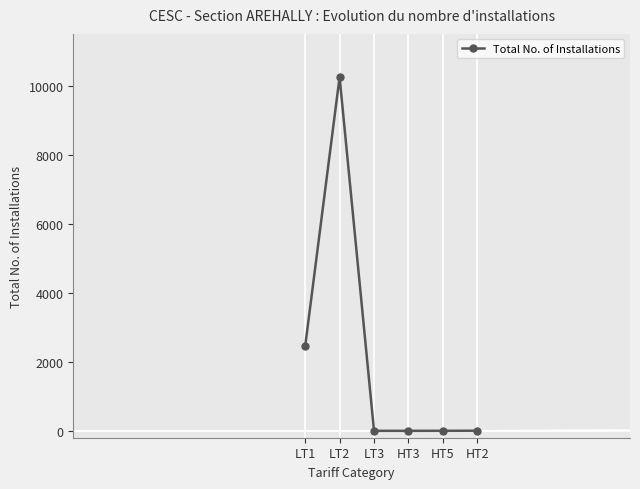

At which category does the data reach its first local peak?

LT2